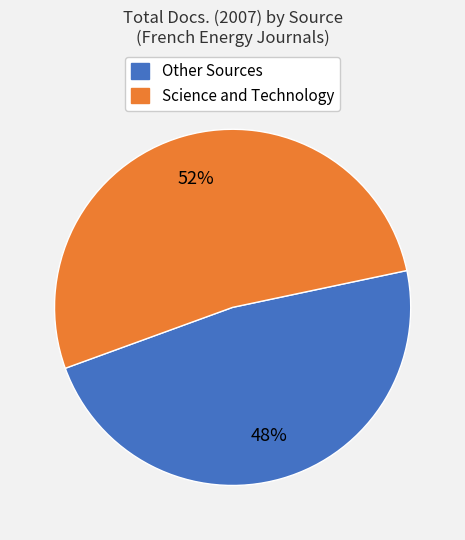

Does any single category account for the majority?

Yes